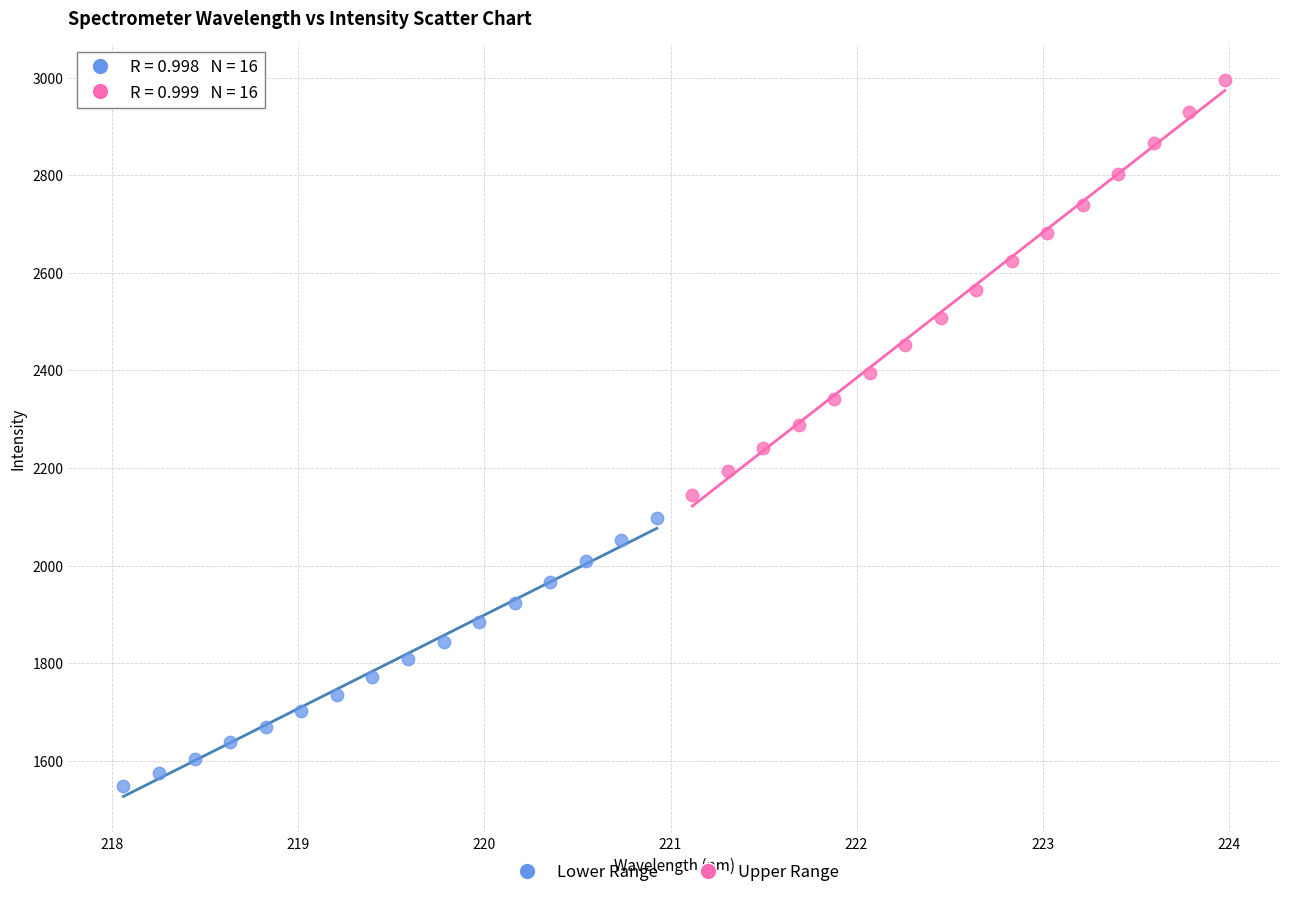

Which series contains the highest Y value?

Upper Range